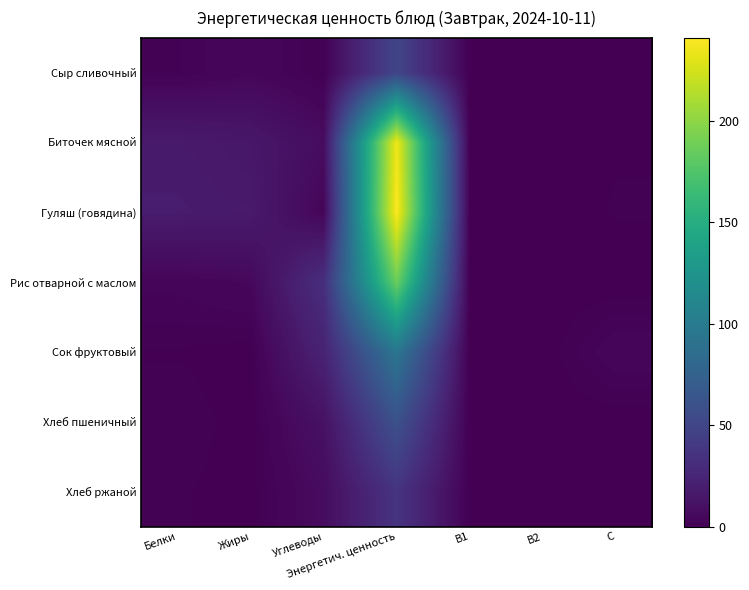

Between C and Жиры, which is larger?

Жиры